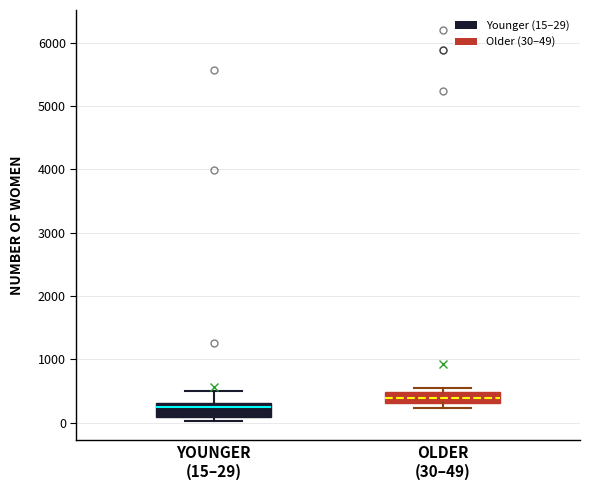

Which box's median line is the highest?

OLDER (30–49)